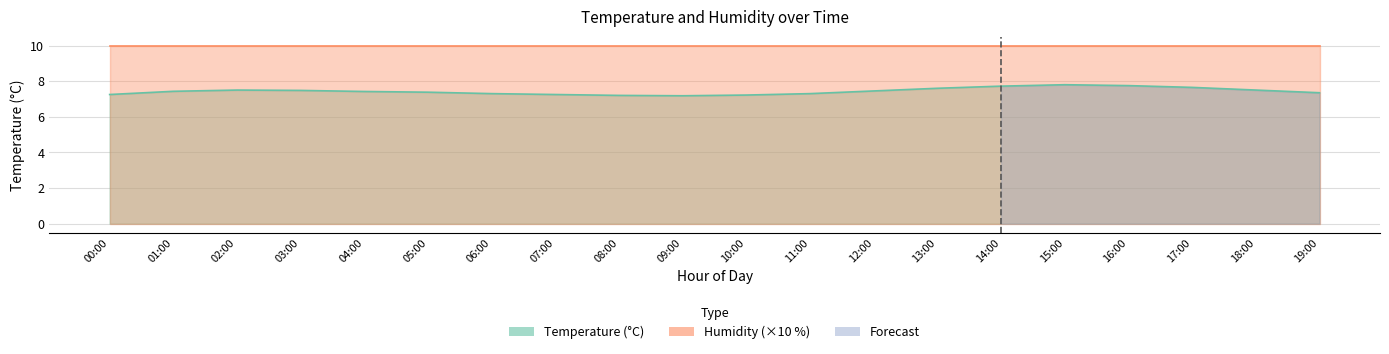

Rank the categories by value from highest to lowest.

15:00, 16:00, 14:00, 17:00, 13:00, 02:00, 18:00, 03:00, 12:00, 01:00, 04:00, 05:00, 19:00, 06:00, 11:00, 00:00, 07:00, 10:00, 08:00, 09:00